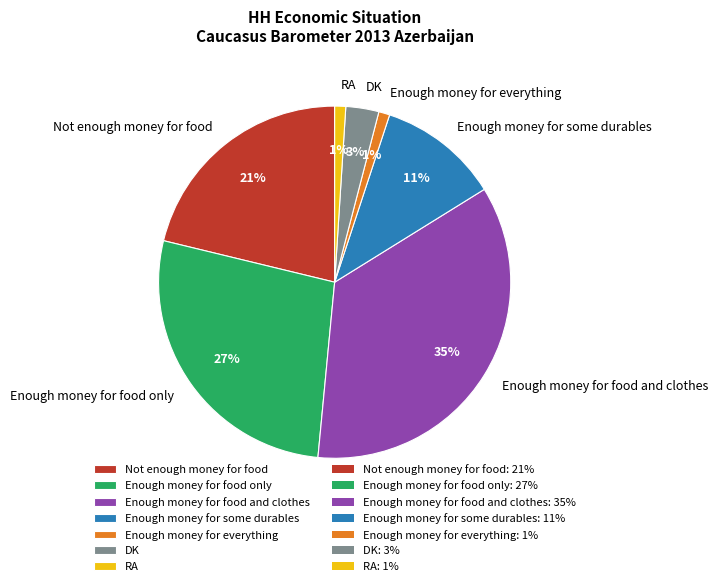

To the nearest percent, what percentage of the pie is DK?

3%